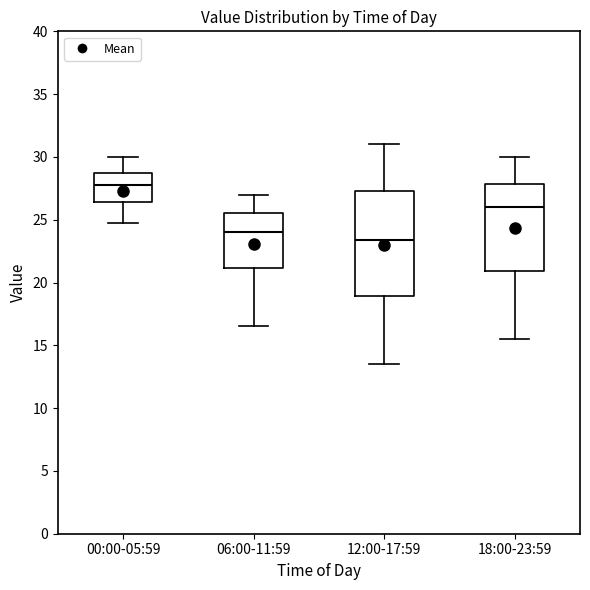

Reading left to right, read every box against the y-axis: the position of its median line, the range the box covers, and the ends of its whiskers. The values are not printed on the chart, so give them approximately, as read against the axis.

00:00-05:59: median 28.0, box 26.5 to 29.0, whiskers 25.0 to 30.0
06:00-11:59: median 24.0, box 21.0 to 25.5, whiskers 16.5 to 27.0
12:00-17:59: median 23.5, box 19.0 to 27.5, whiskers 13.5 to 31.0
18:00-23:59: median 26.0, box 21.0 to 28.0, whiskers 15.5 to 30.0